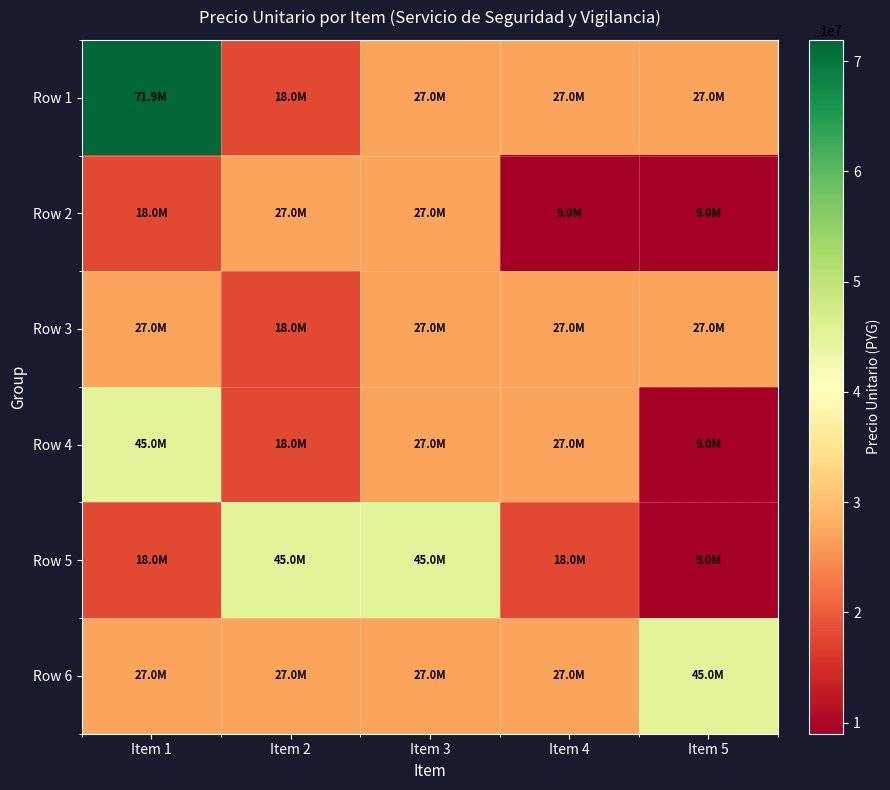

What is the minimum value shown in the chart?

8990000